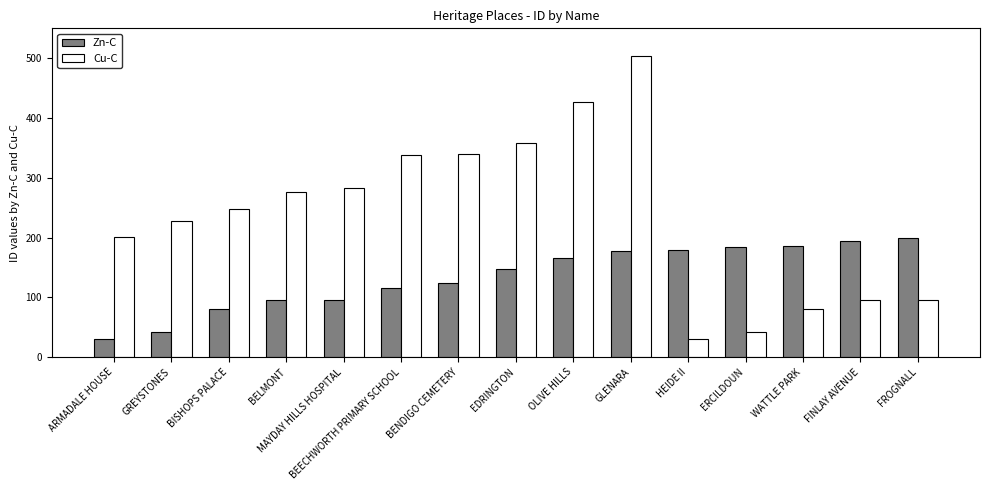

What are all the series names shown in the legend?

Zn-C, Cu-C